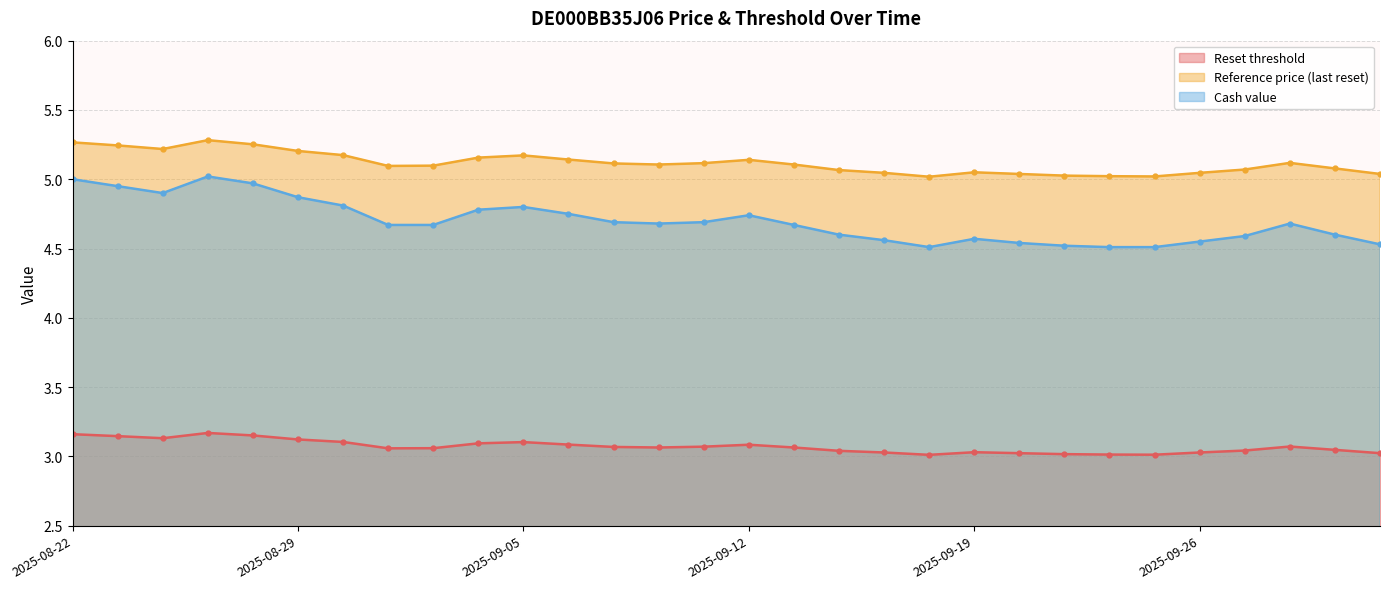

How many lines are shown in the chart?

3